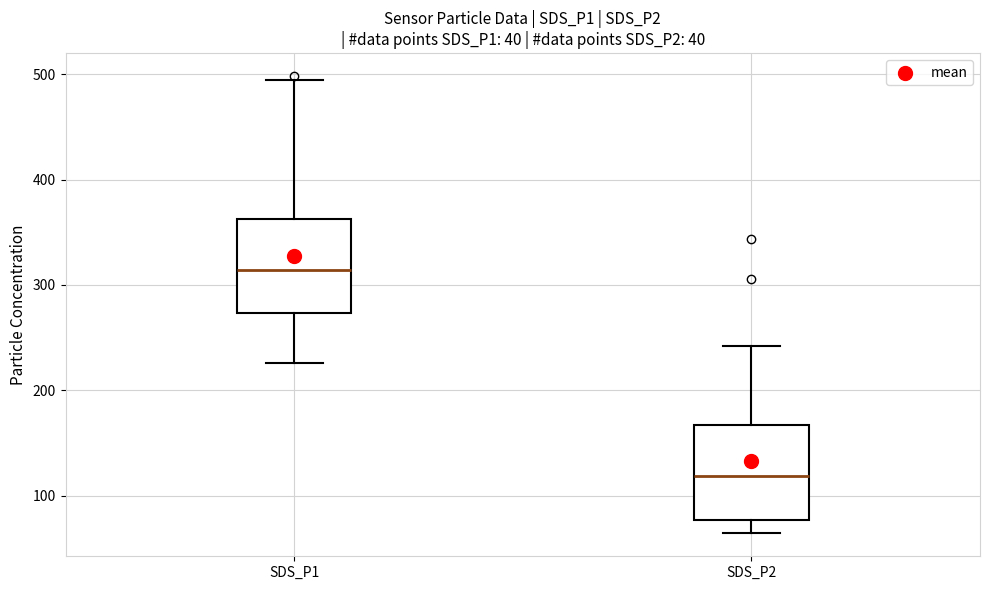

Reading left to right, transcribe this box plot: for each box, give where its median line is, the range the box spans, and where its two whiskers end, as read against the y-axis. The values are not printed on the chart, so give them approximately, as read against the axis.

SDS_P1: median 310, box 270 to 360, whiskers 230 to 500
SDS_P2: median 120, box 80 to 170, whiskers 60 to 240